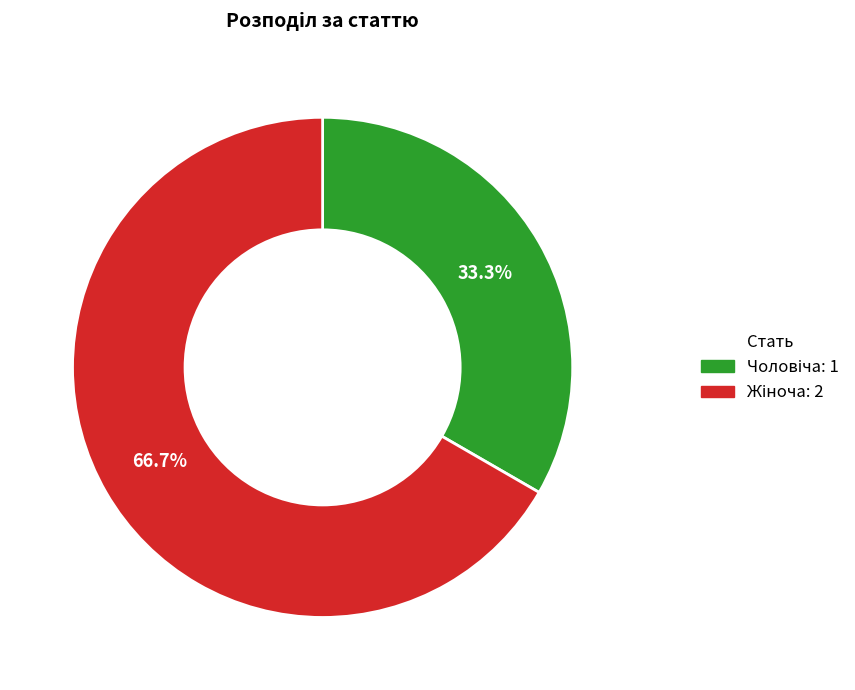

Is there any slice that represents more than half of the pie?

Yes